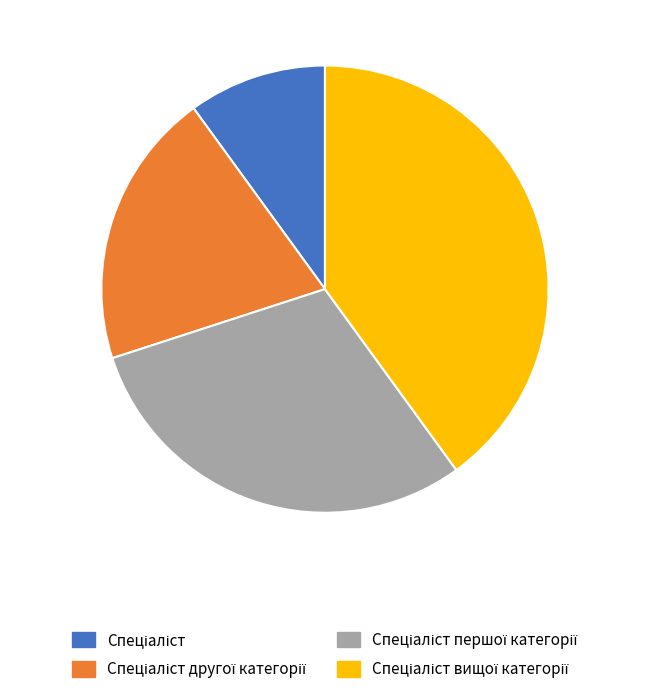

Is there a majority slice in this chart?

No